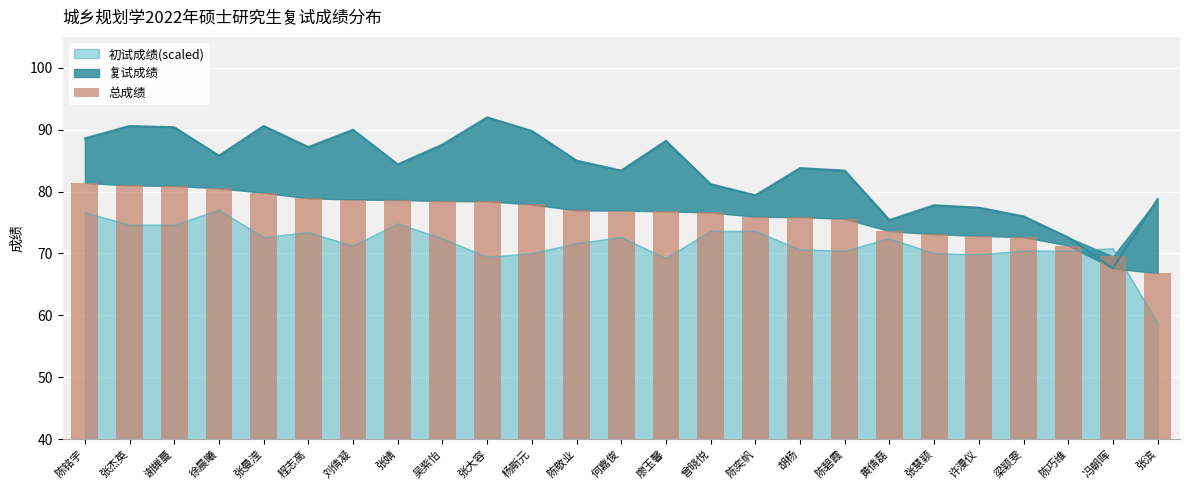

Is it true that 初试成绩(scaled) equals 58.8 at 张滨?

True